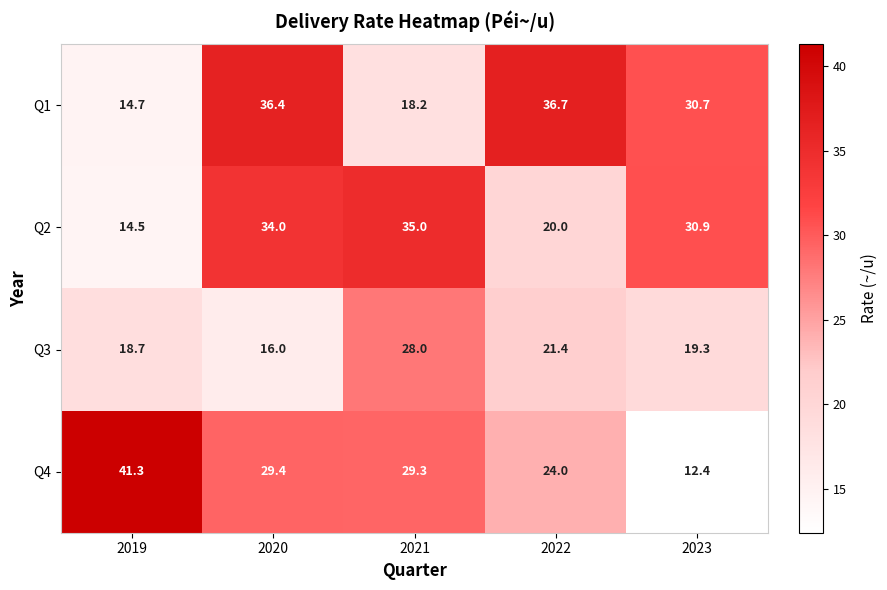

How many data points in Q1 are less than 30?

2